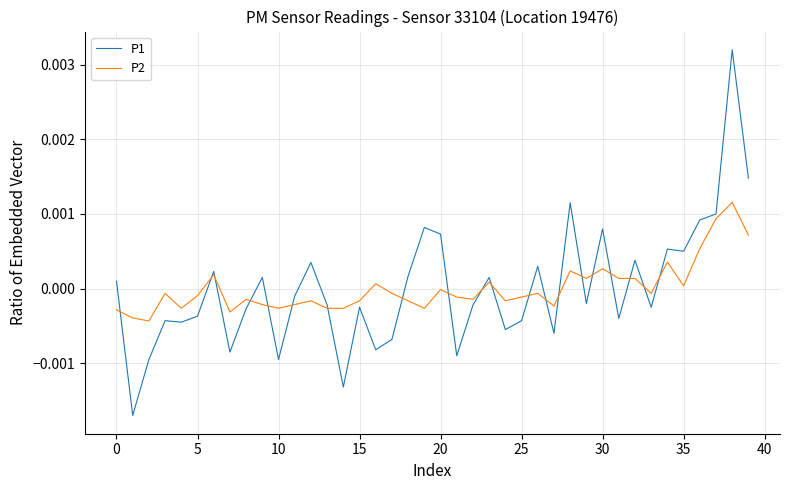

Which series has the largest range (max minus min)?

P1